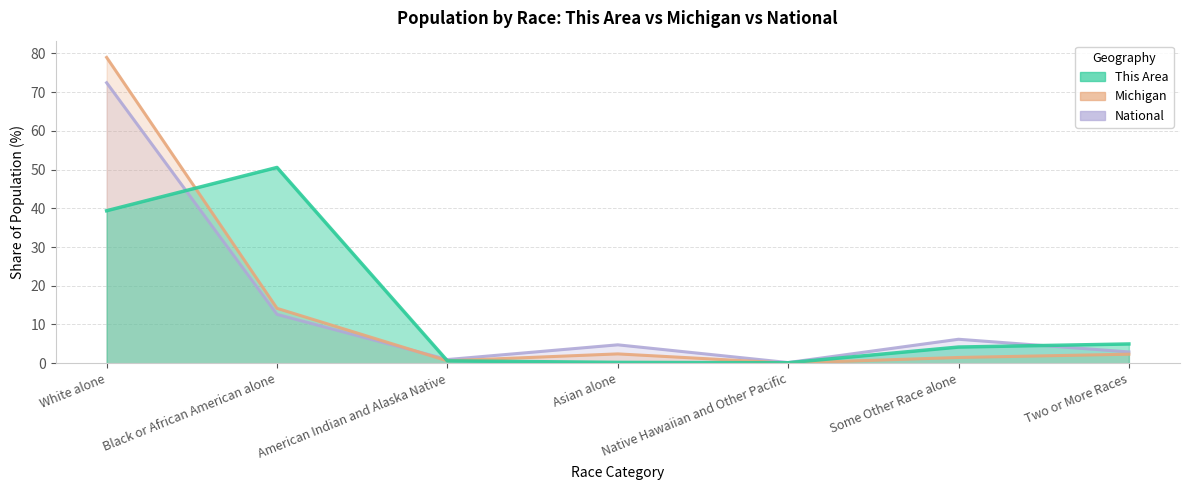

Does the chart have visible grid lines?

Yes